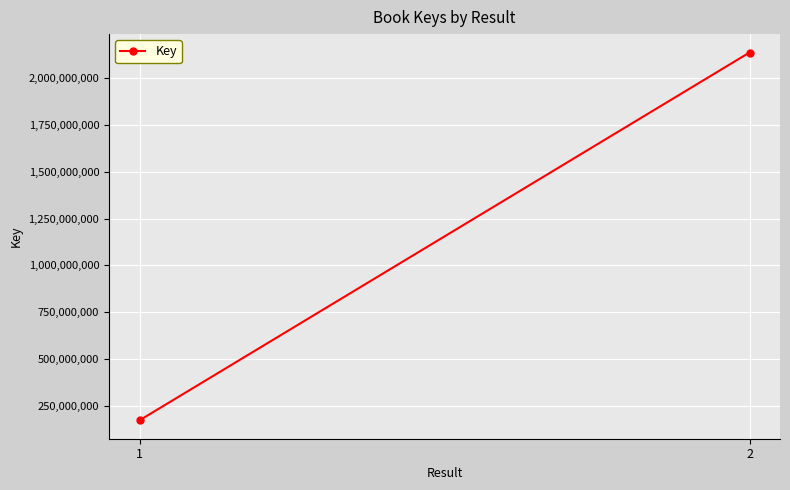

Approximately how many times larger is the value at 2 compared to 1?

12.5